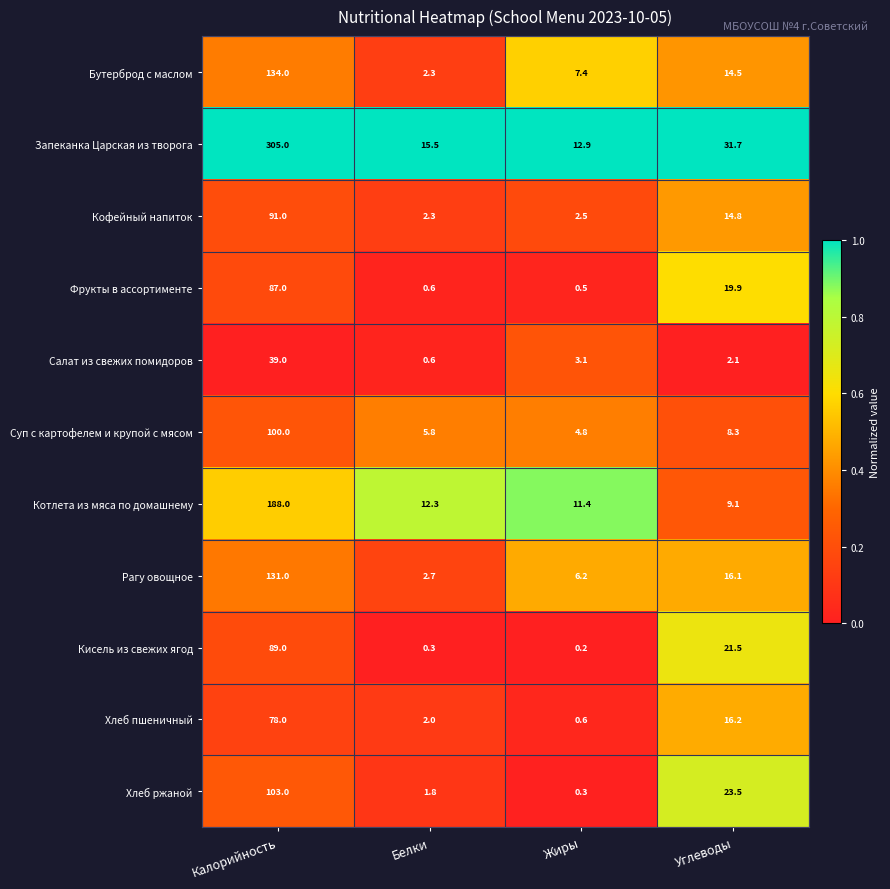

What is the total value across all series at Углеводы?

177.7